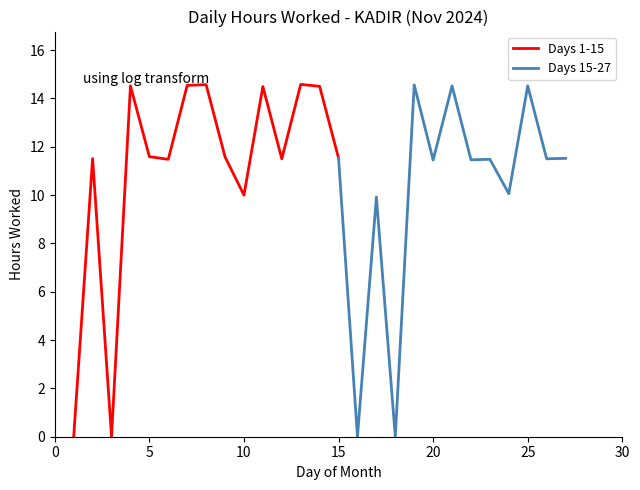

Where is the first local maximum?

2